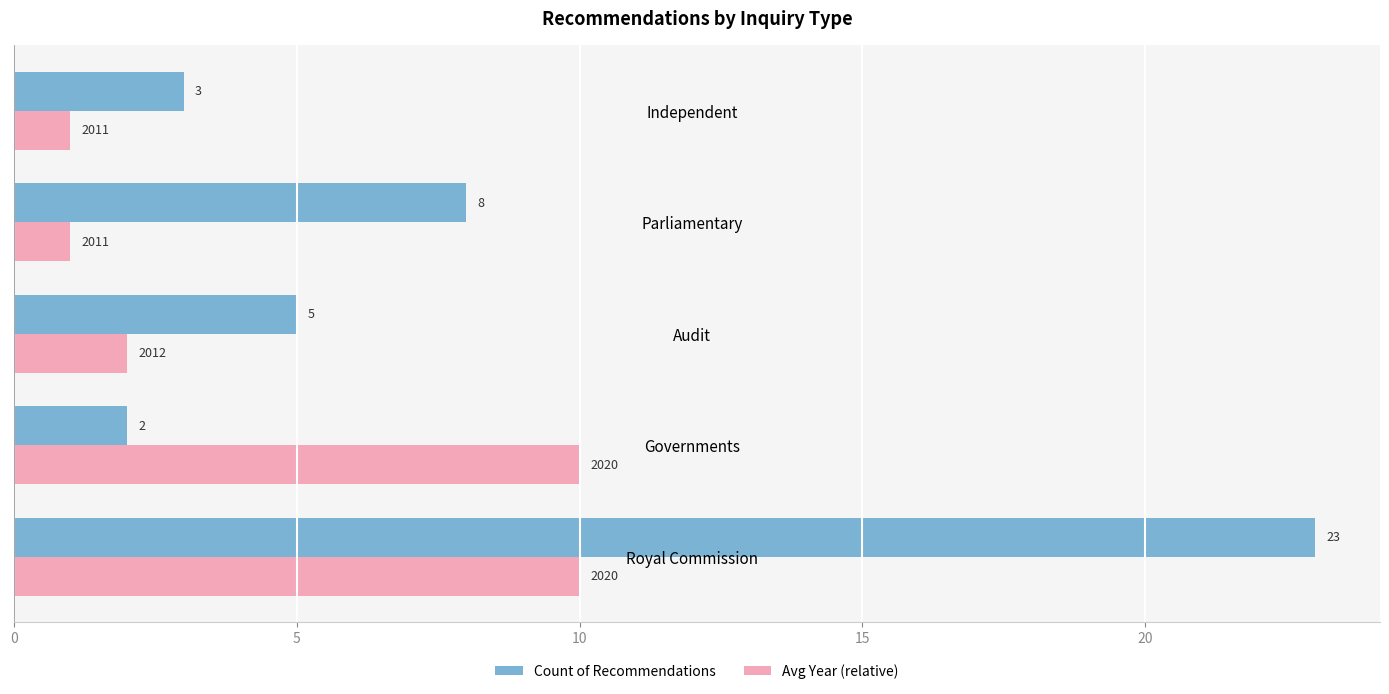

What is the sum of all Count of Recommendations values?

41